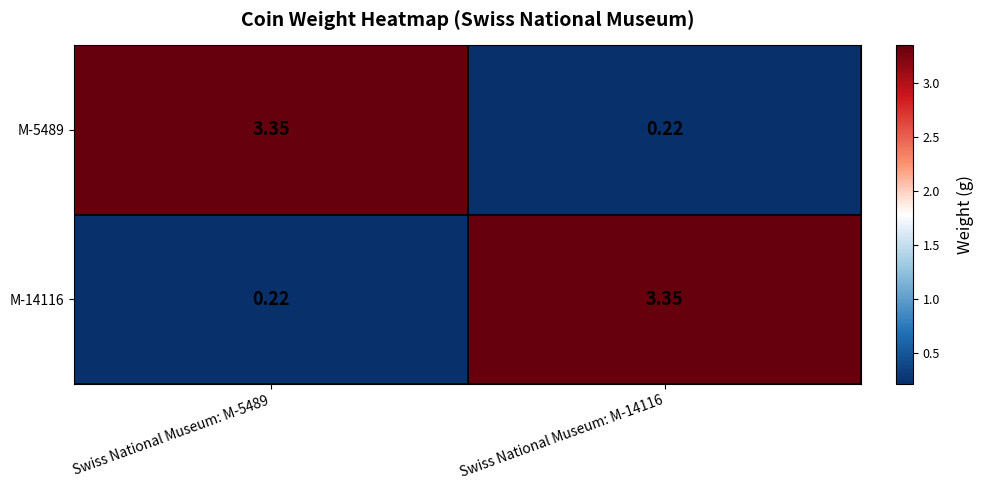

Is the value of M-14116 at Swiss National Museum: M-14116 greater than the value of M-5489 at Swiss National Museum: M-14116?

Yes